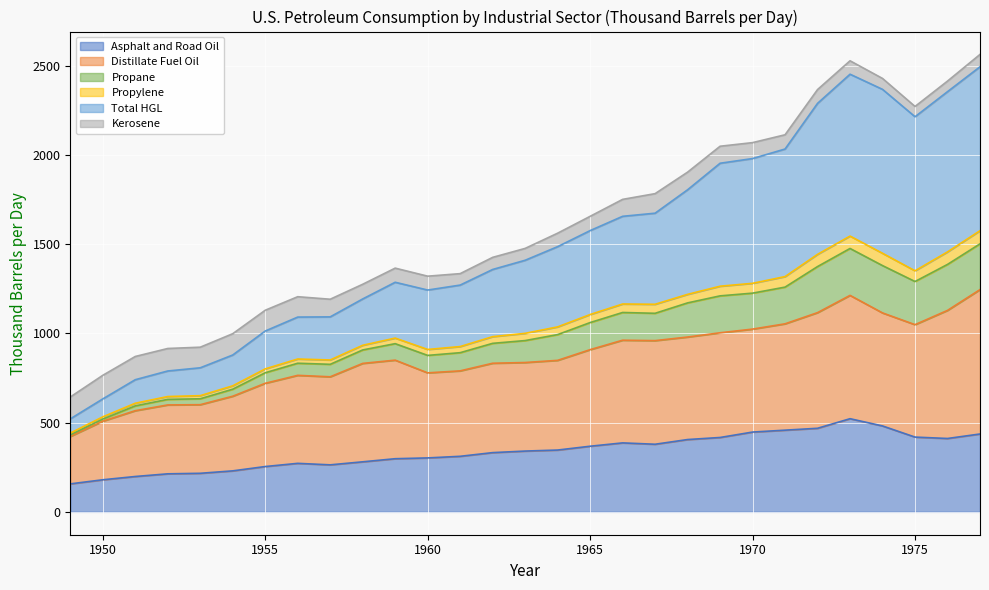

True or false: Asphalt and Road Oil and Propane cross at least once.

False